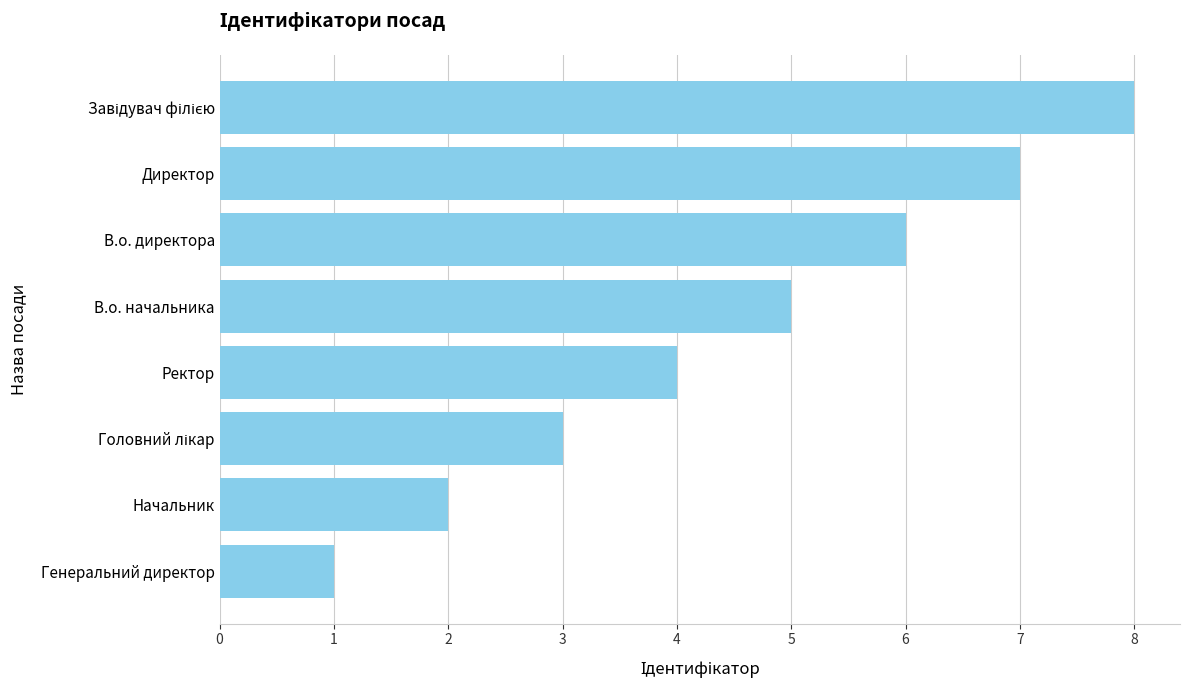

What is the difference between the maximum and minimum values?

7